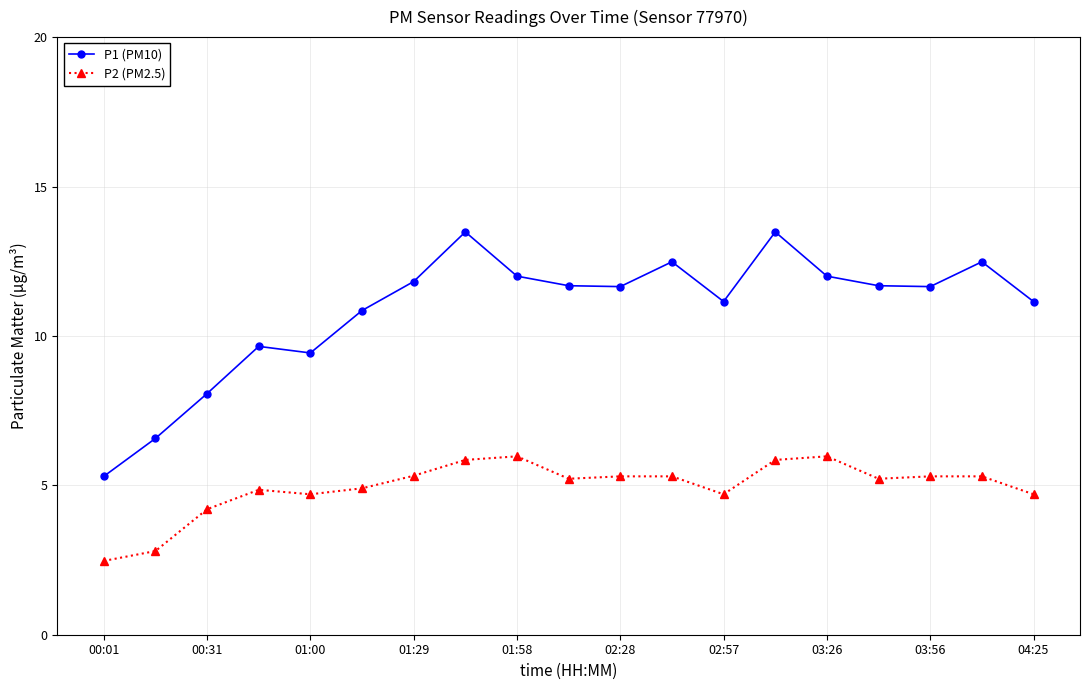

What is the value of the P1 (PM10) point at the 11th from the left?

11.7